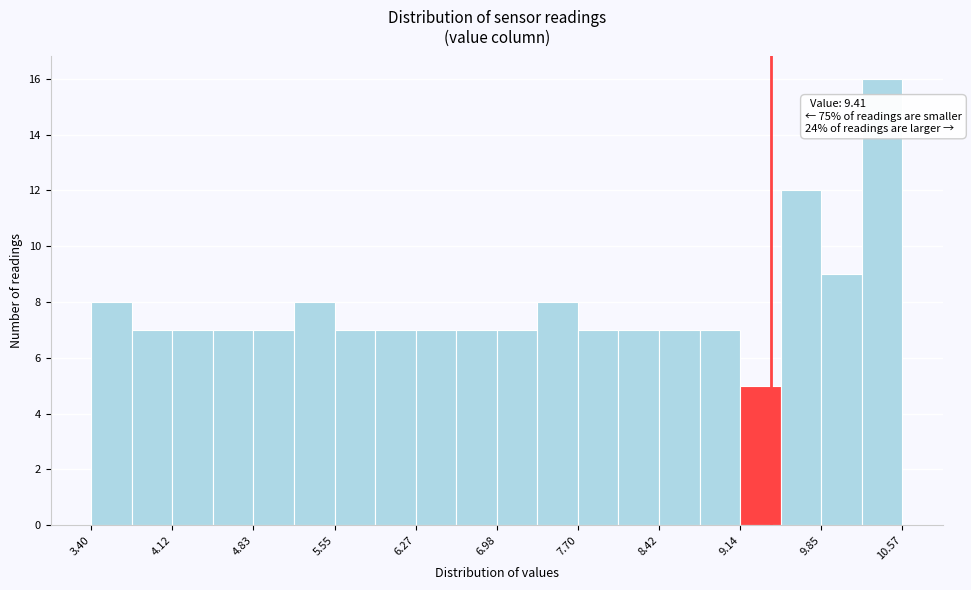

Read against the x-axis, roughly where is the centre of the tallest bar?

10.4